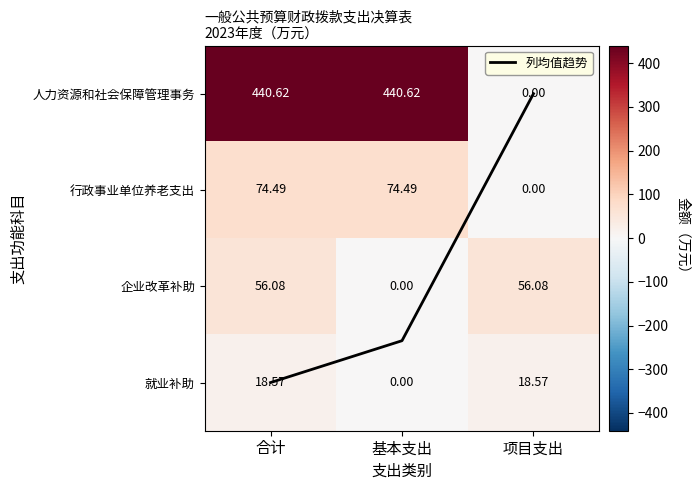

Which category has the highest value in the 企业改革补助 series?

合计